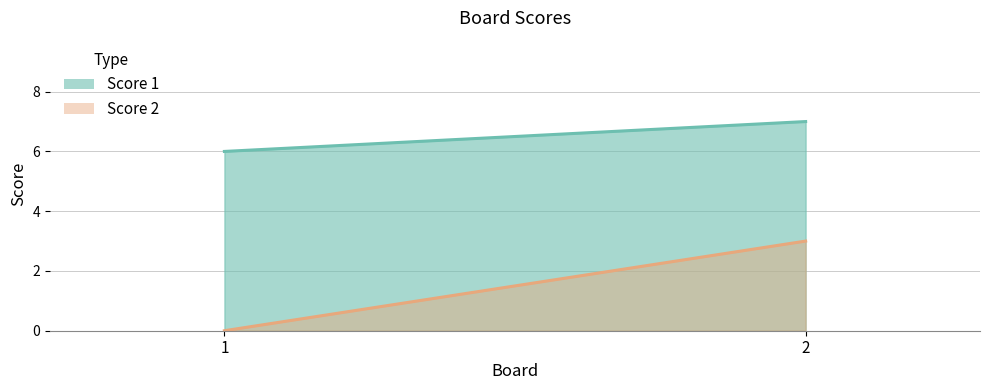

What is the average value of the Score 2 series?

2